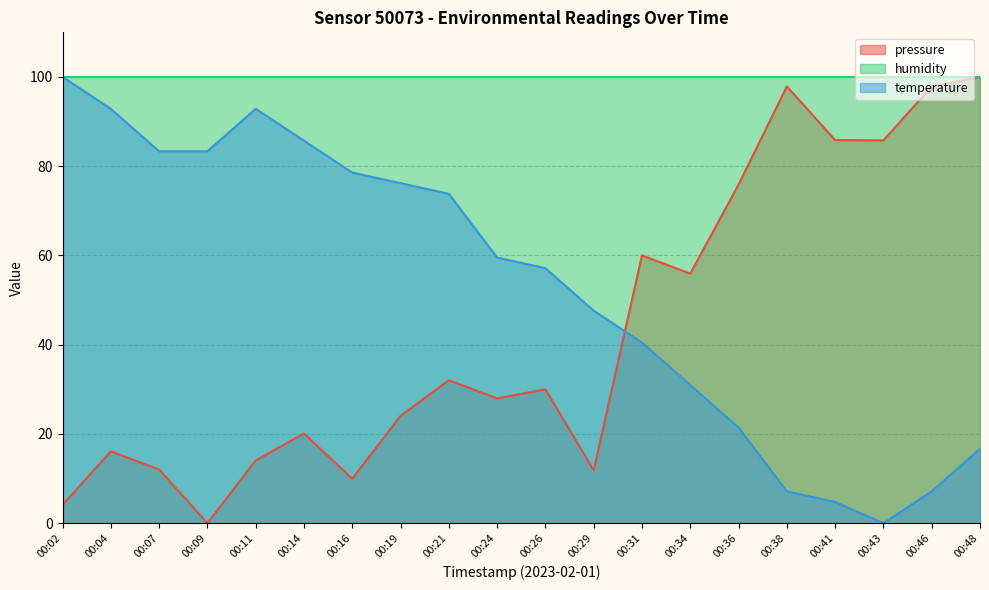

Is the value of pressure at 00:36 greater than the value of temperature at 00:26?

Yes